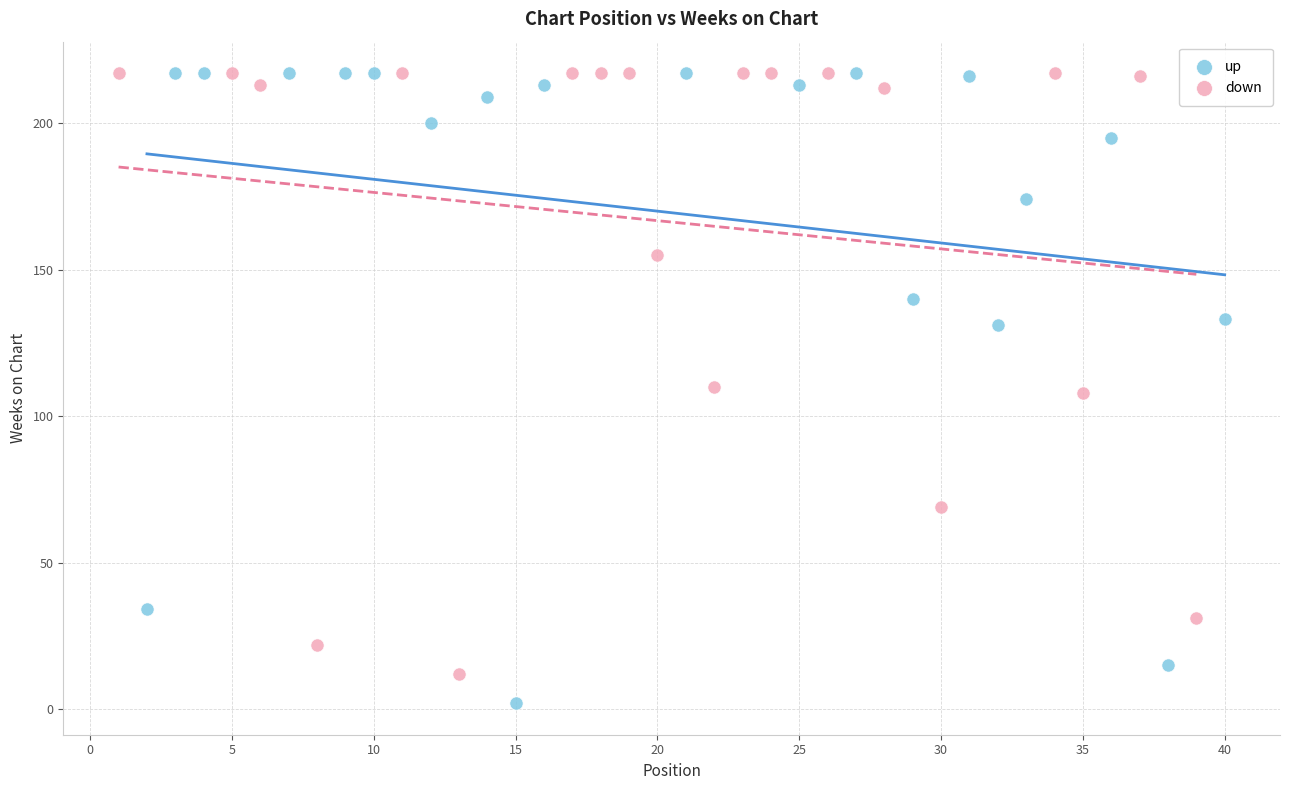

What are all the series names shown in the legend?

up, down